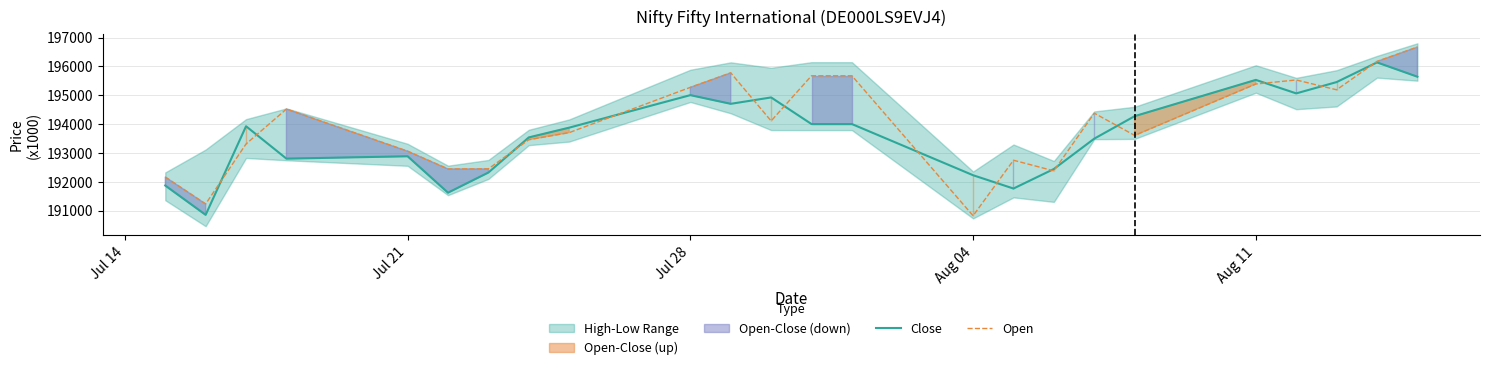

What is the maximum value for Open?

196669